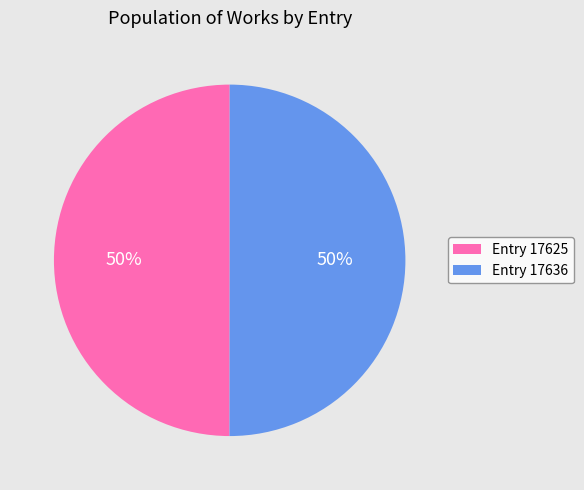

What is the ratio of the value at Entry 17636 to the value at Entry 17625?

1.0